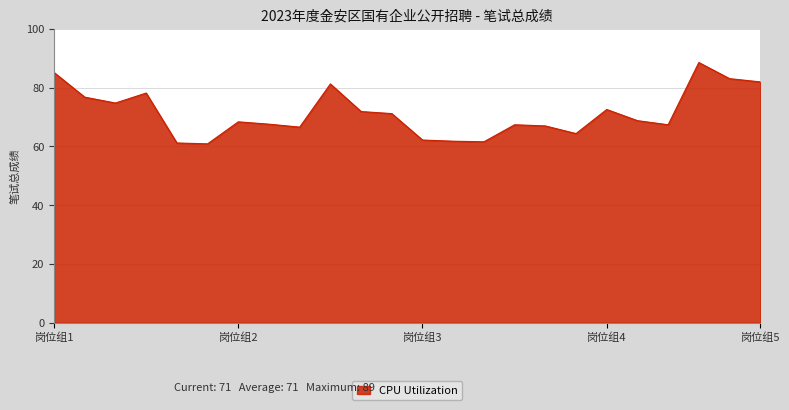

What is the difference between the maximum and minimum values?

27.7